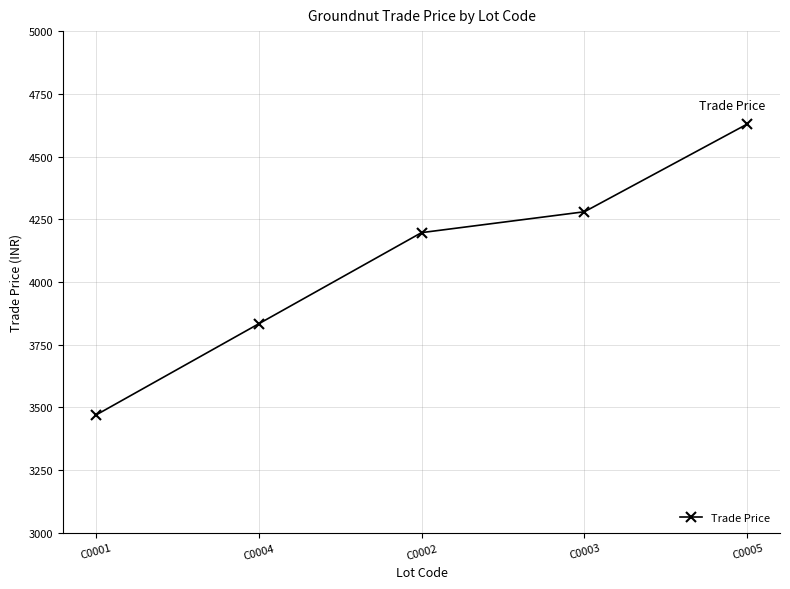

True or false: there are more than 1 points higher than both neighbors.

False